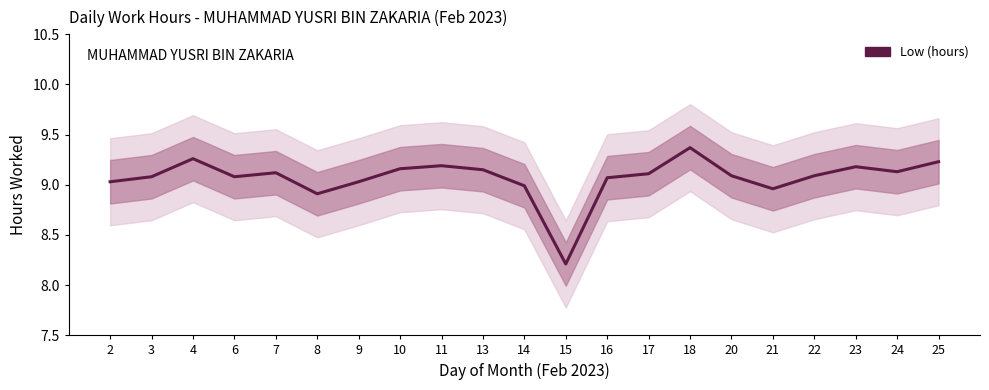

List the labels in order of value, largest first.

18, 4, 25, 11, 23, 10, 13, 24, 7, 17, 20, 22, 3, 6, 16, 2, 9, 14, 21, 8, 15